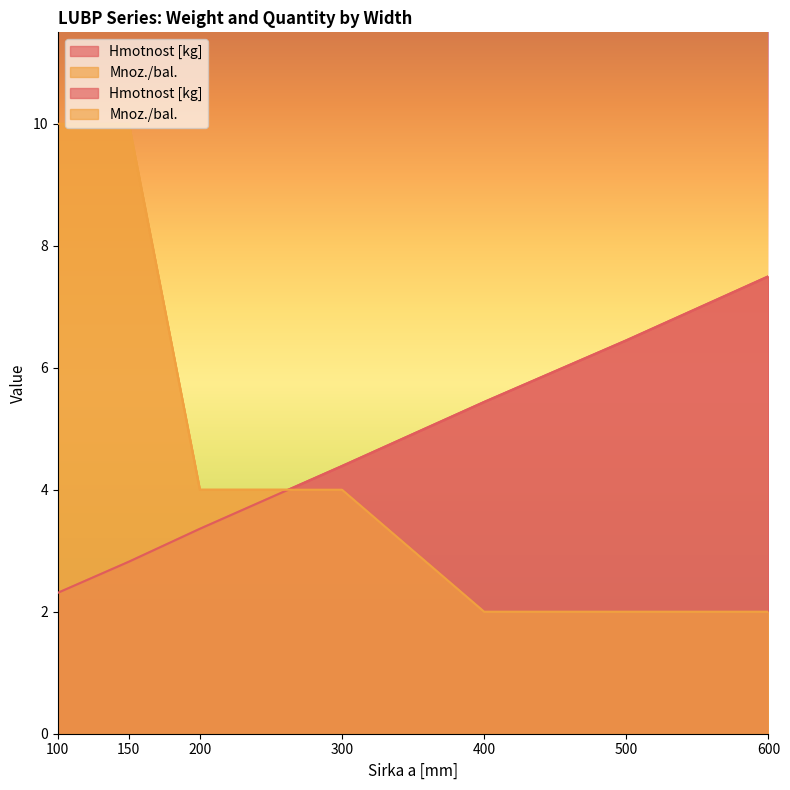

Reading left to right, list all the values displayed in this chart.

Hmotnost [kg]: 100=2.3	150=2.8	200=3.4	300=4.4	400=5.4	500=6.5	600=7.5
Mnoz./bal.: 100=10.0	150=10.0	200=4.0	300=4.0	400=2.0	500=2.0	600=2.0